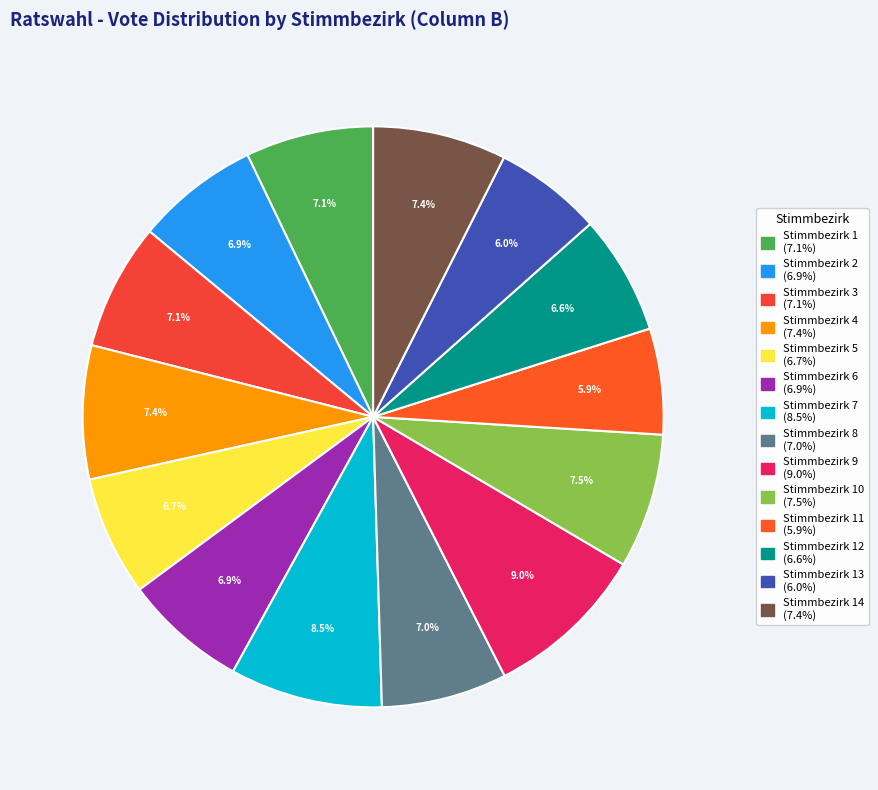

Count the number of slices in the pie.

14